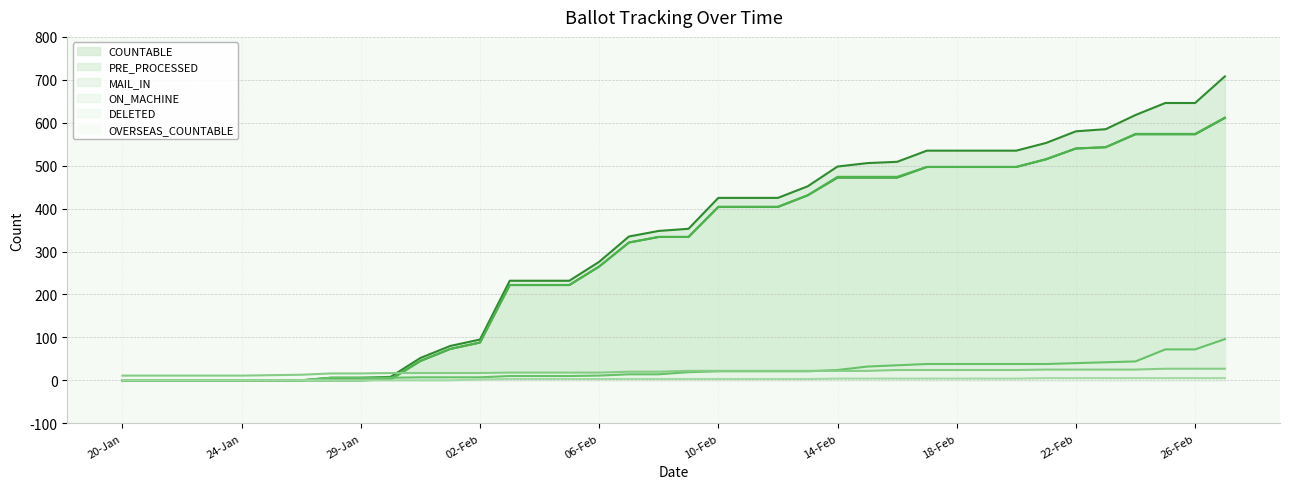

The value of DELETED at 23-Jan is 11. True or false?

True